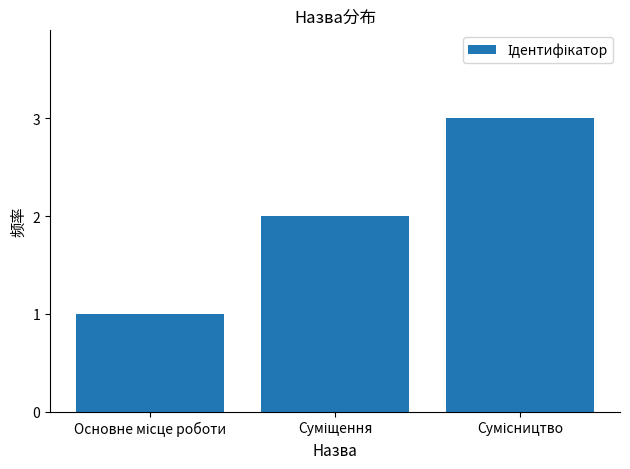

What is the sum of all values?

6